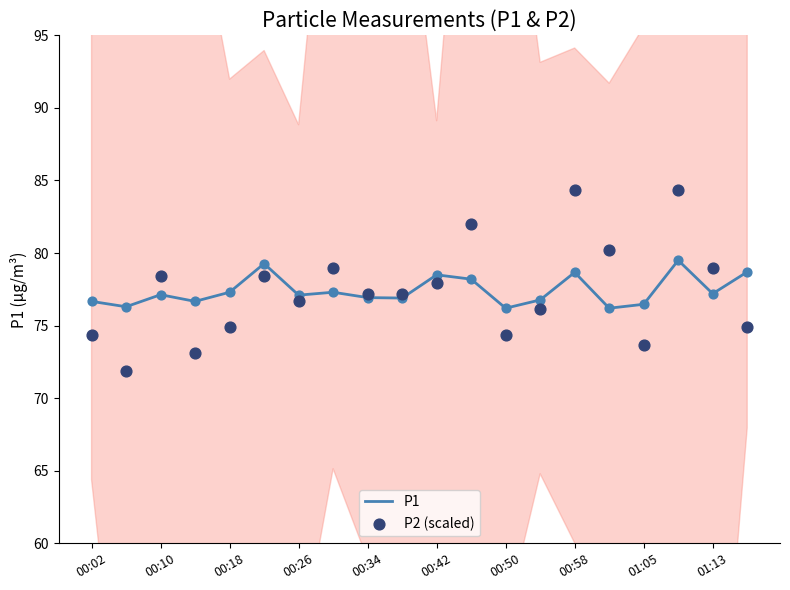

Which series contains the lowest Y value?

P2 (scaled)